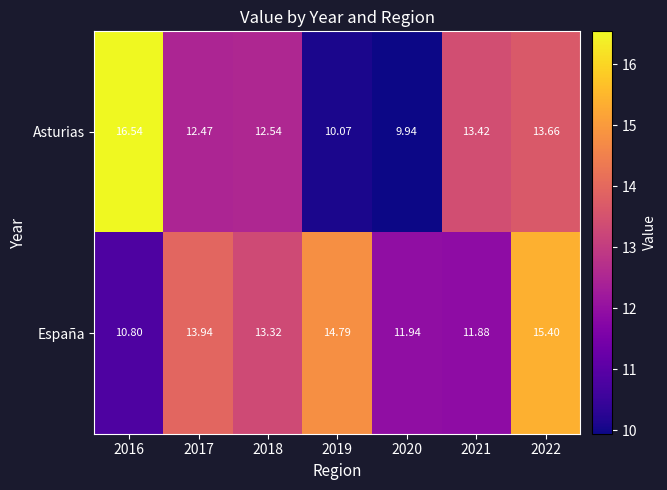

What is the smallest value displayed?

9.9